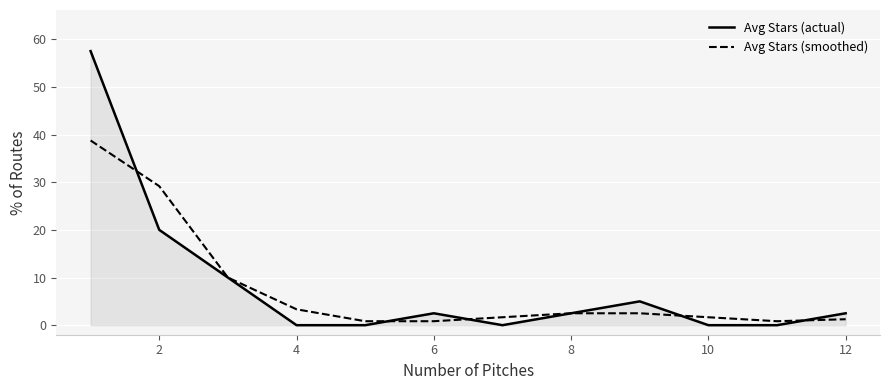

List the series in order of their peak value, highest first.

Avg Stars (actual), Avg Stars (smoothed)